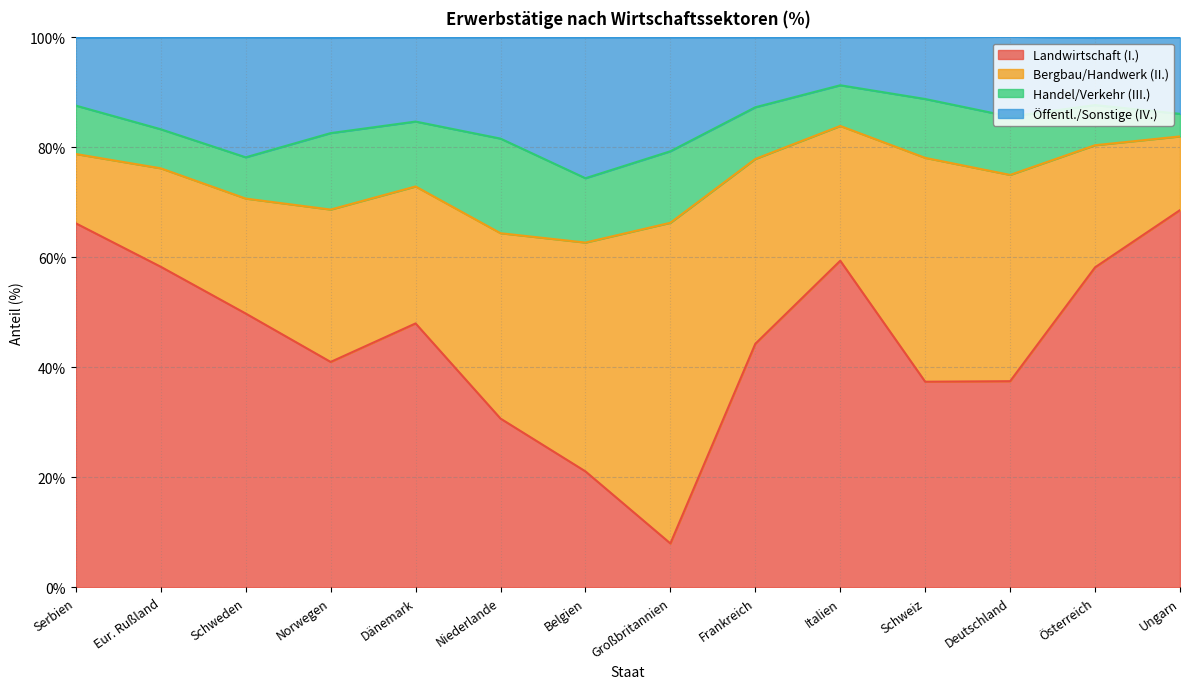

What is the label of the 12th point from the left?

Deutschland